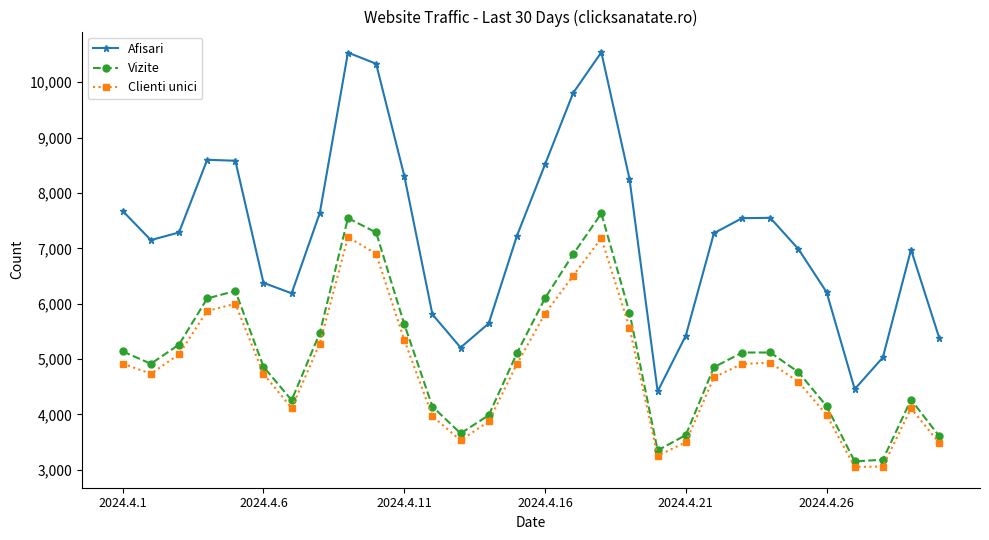

What is the difference between the second highest and minimum values in the Vizite series?

4395